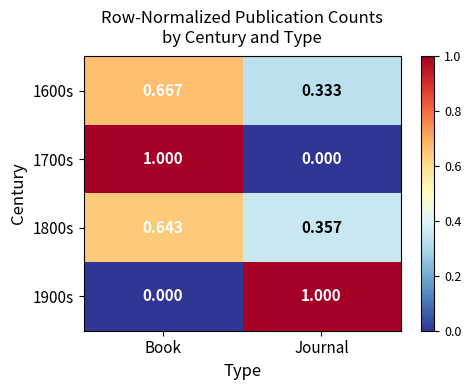

List the labels in order of 1900s value, smallest first.

Book, Journal